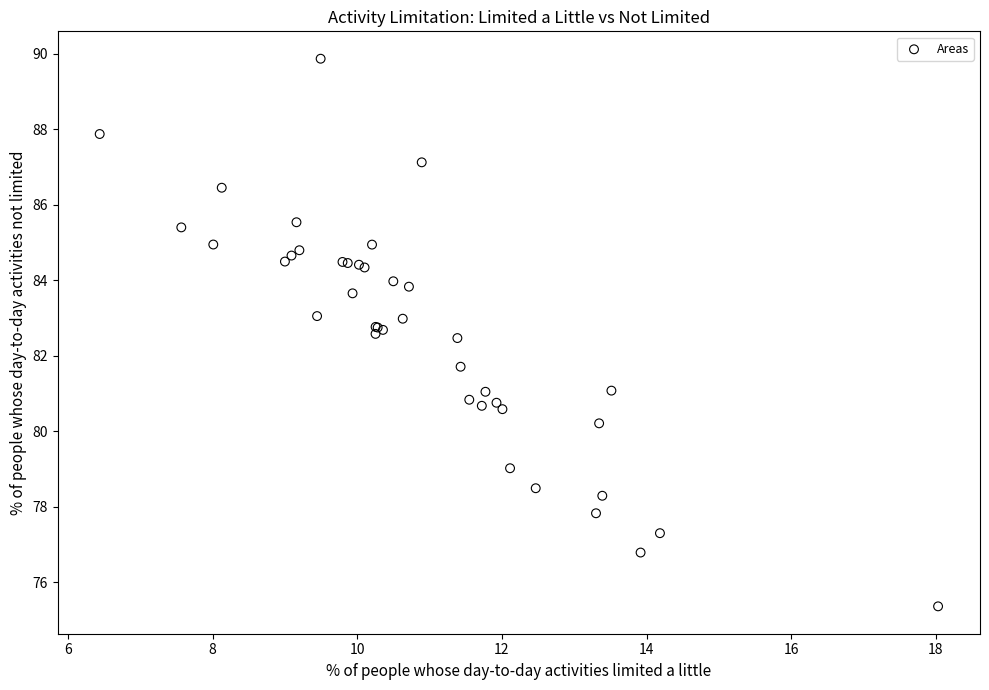

What Y value in the scatter plot is closest to 82?

81.7